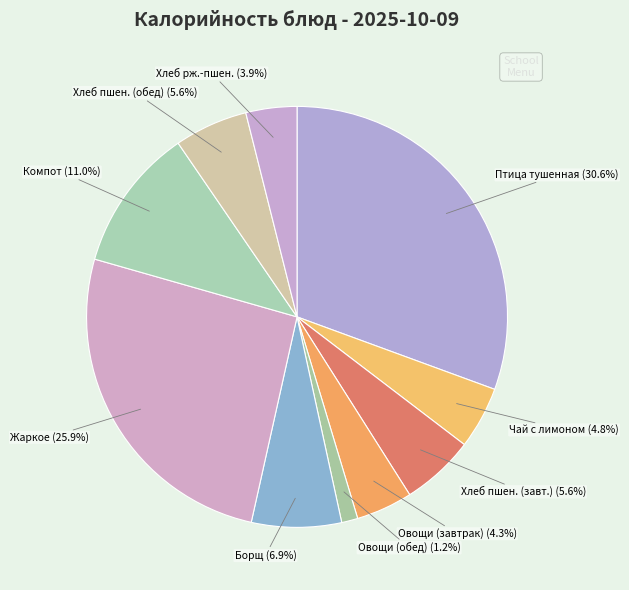

Is the sum of Чай с лимоном and Овощи (обед) greater than half?

No